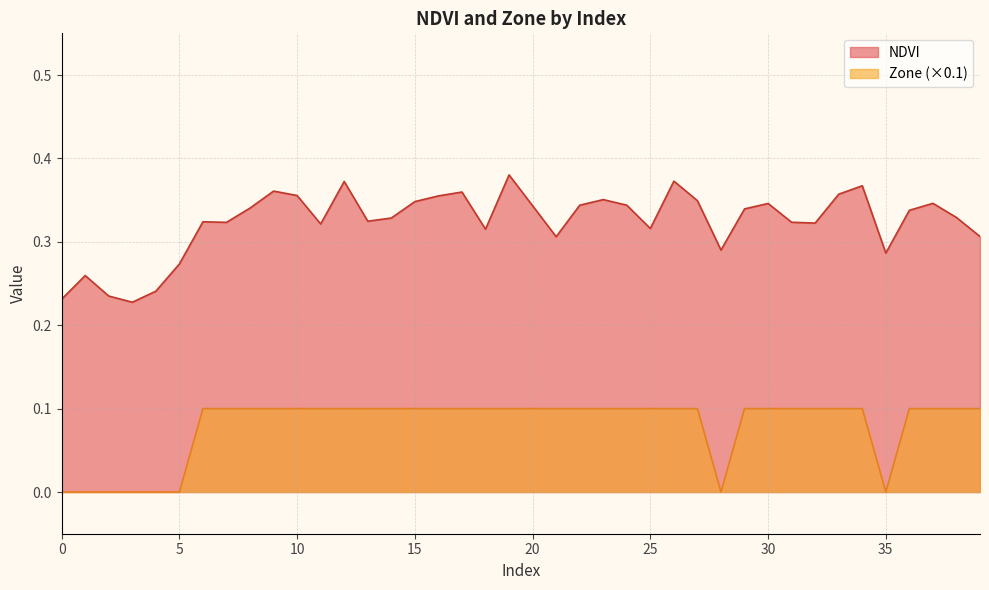

Rank the categories by Zone value from highest to lowest.

6, 7, 8, 9, 10, 11, 12, 13, 14, 15, 16, 17, 18, 19, 20, 21, 22, 23, 24, 25, 26, 27, 29, 30, 31, 32, 33, 34, 36, 37, 38, 39, 0, 1, 2, 3, 4, 5, 28, 35